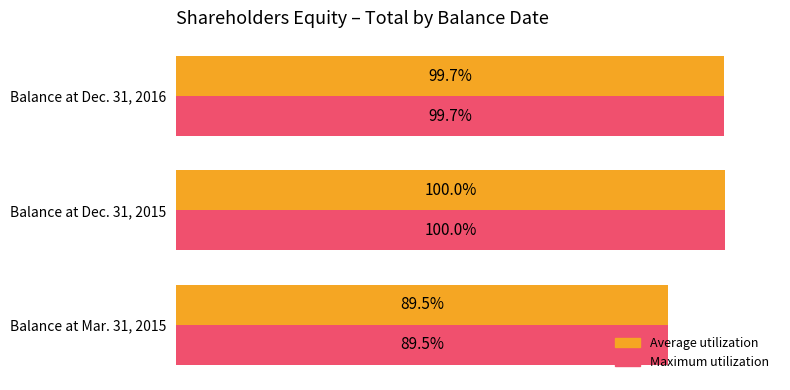

What are all the series names shown in the legend?

Average utilization, Maximum utilization